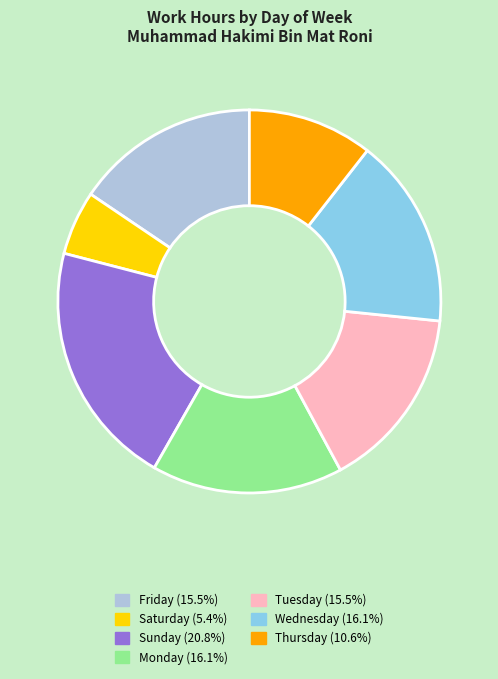

Is there any slice that represents more than half of the pie?

No